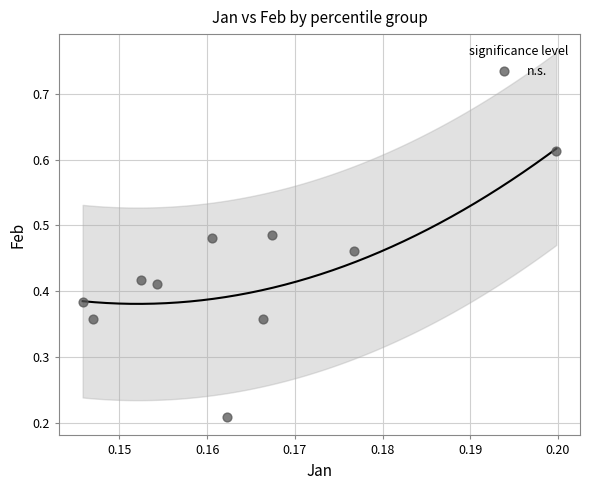

How many data points are displayed?

10